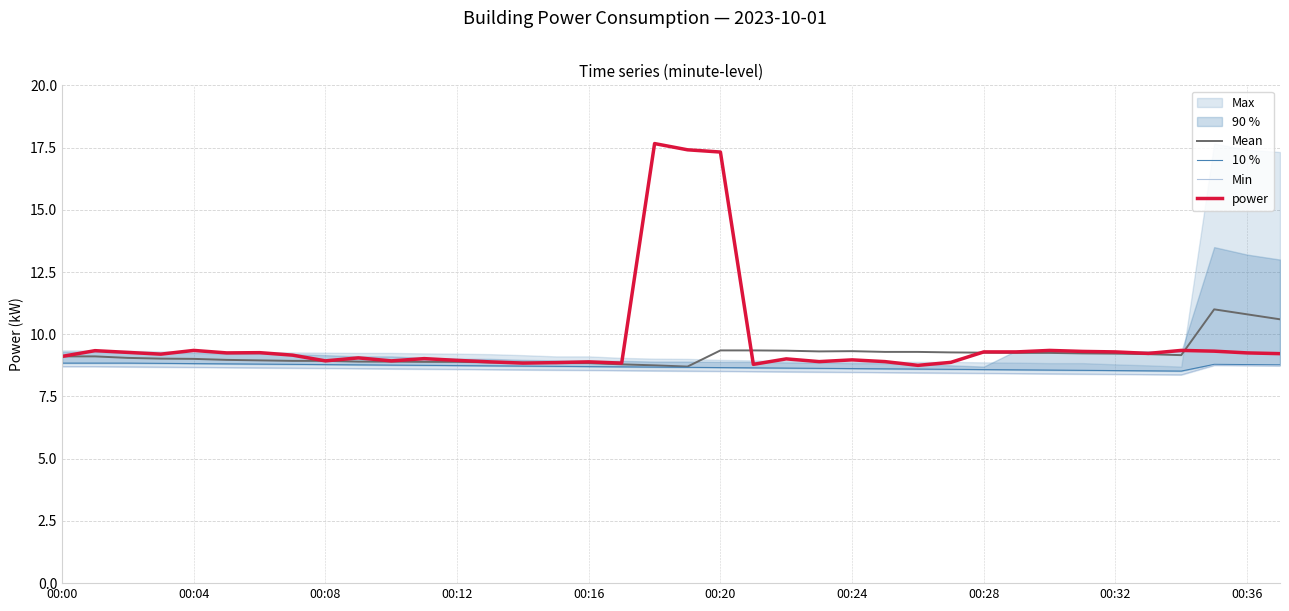

Which has a higher value, 15 or 33?

33